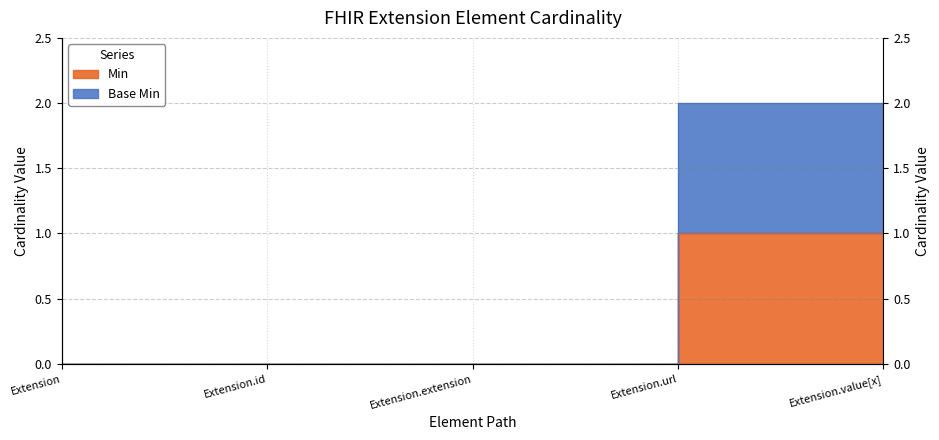

List the labels in order of value, smallest first.

Extension, Extension.id, Extension.extension, Extension.url, Extension.value[x]